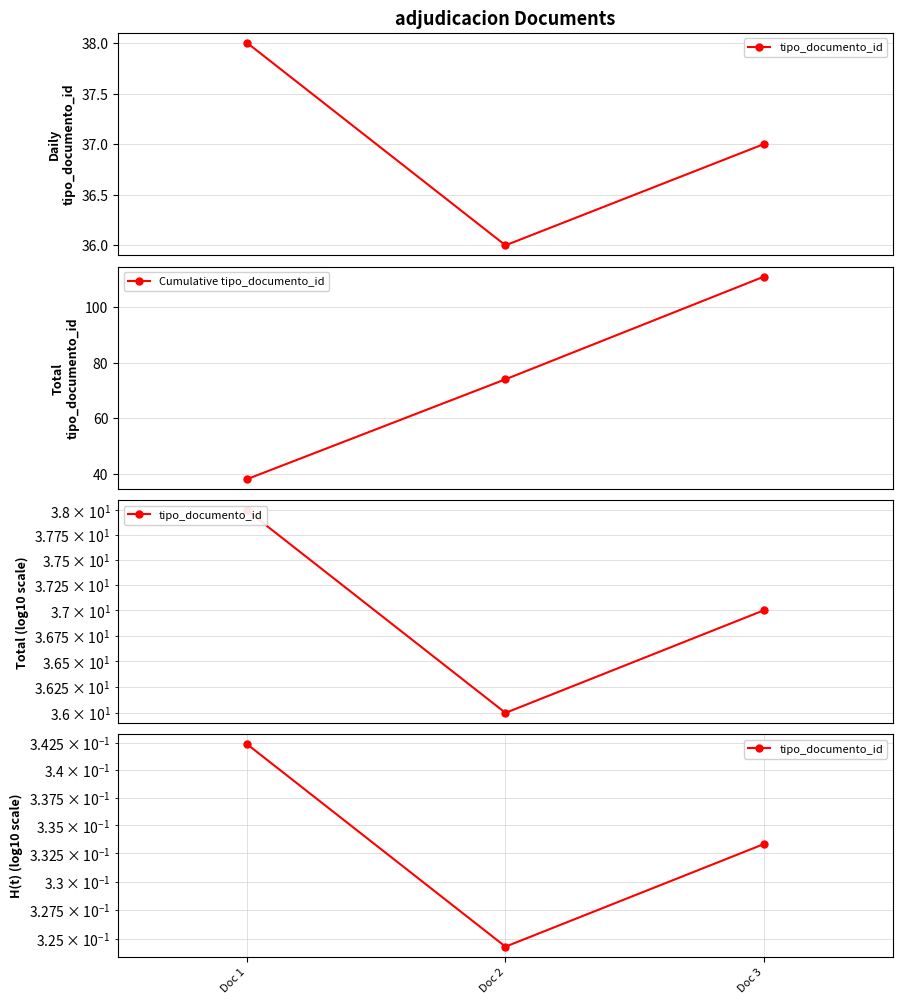

The Cumulative tipo_documento_id series shows 44.5 at Doc 3. True or false?

False